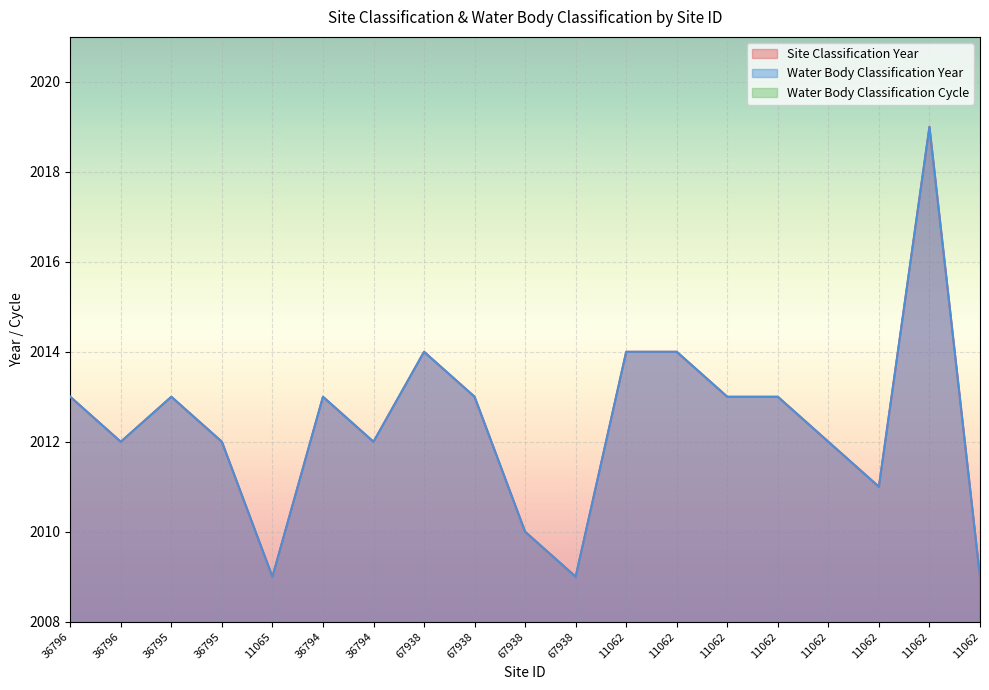

How many data points in Site Classification Year are above 2013?

4